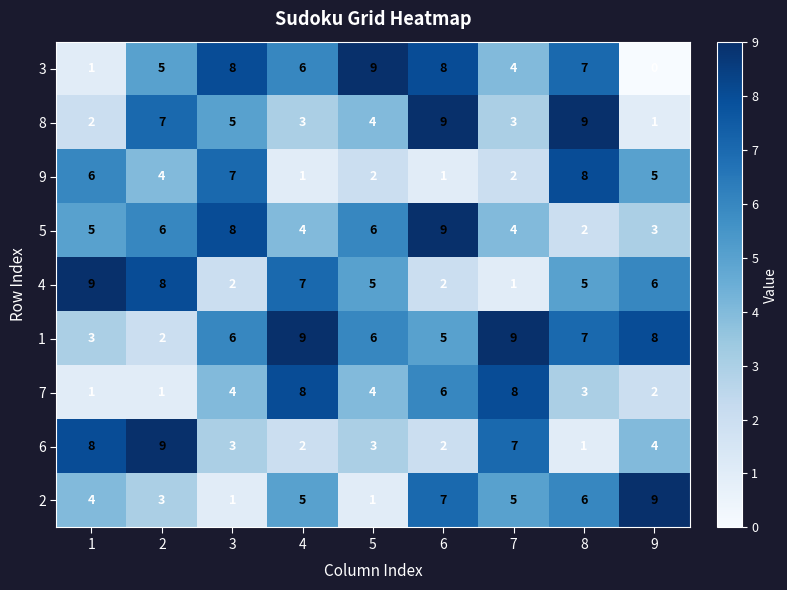

Is it true that 1 equals 3 at 9?

False